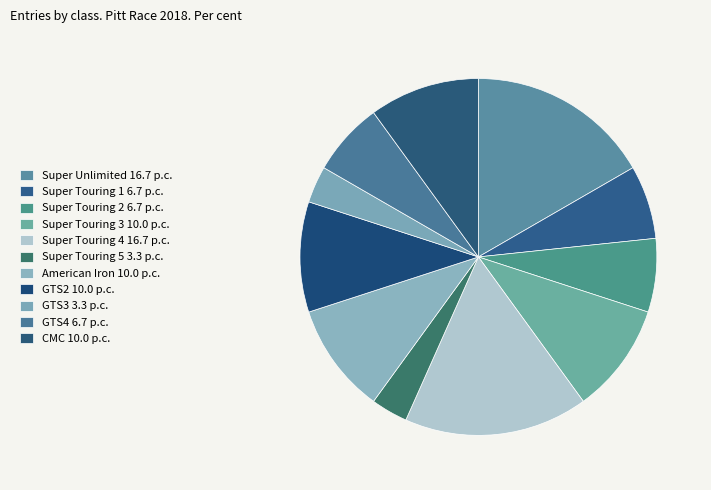

How many segments does this pie chart have?

11